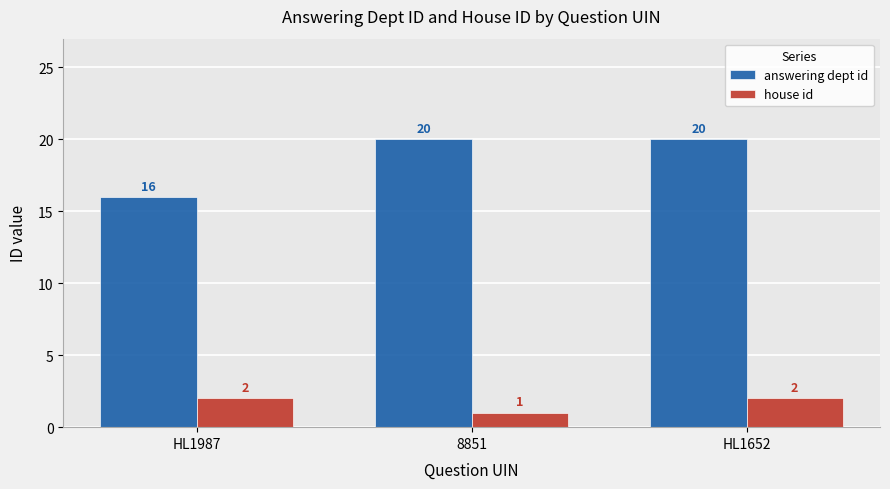

Which category has the lowest value in the answering dept id series?

HL1987